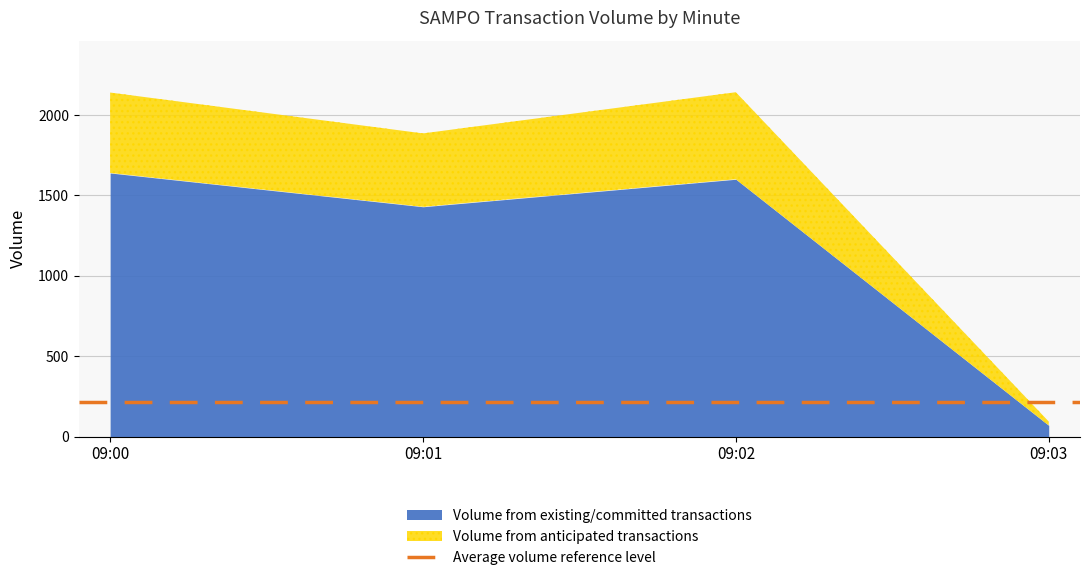

The value of Volume from existing/committed transactions at 09:01 is 2291. True or false?

False